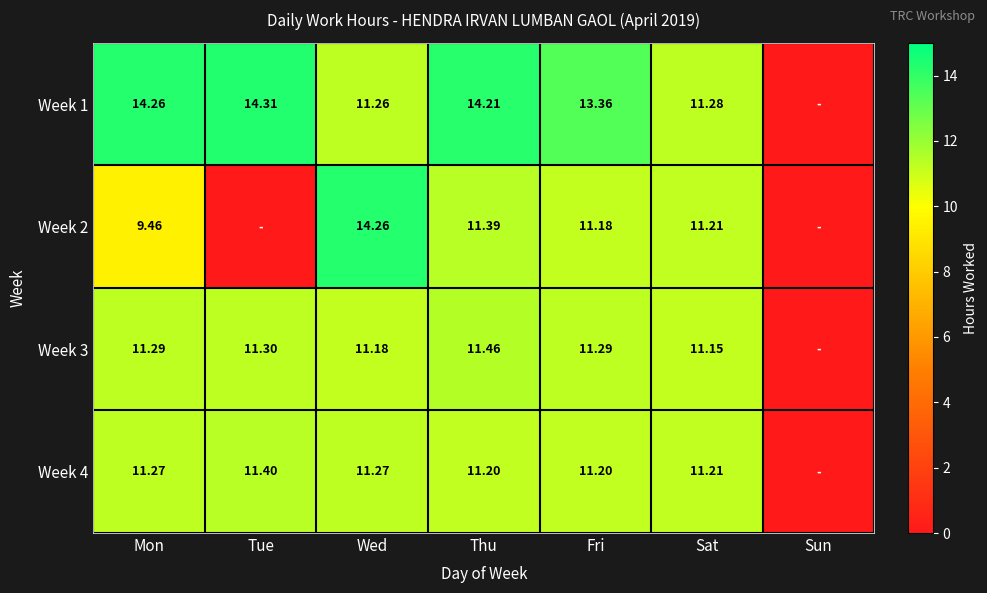

Is the value of Week 4 at Sat greater than the value of Week 2 at Fri?

Yes